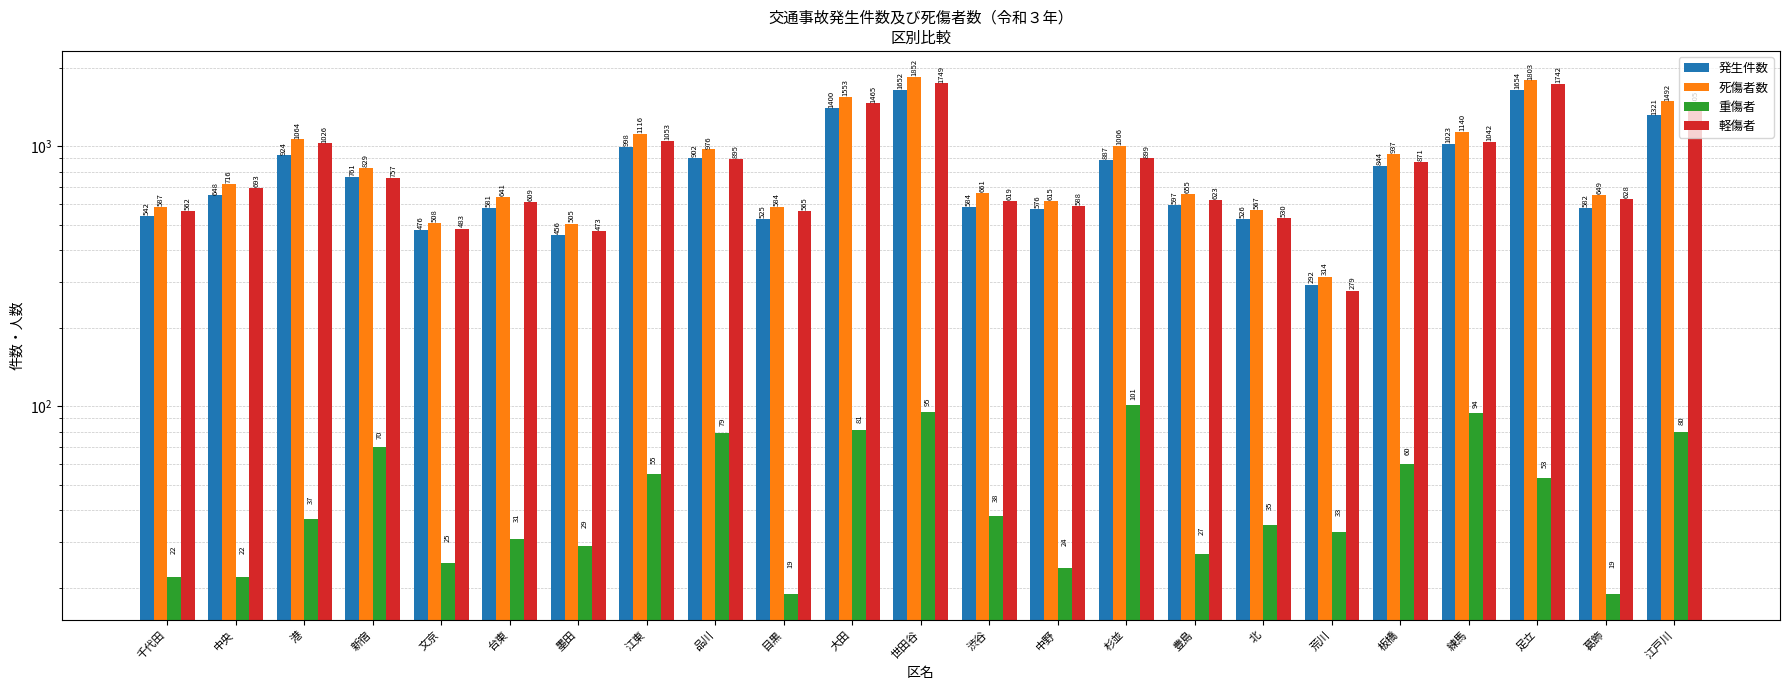

At which label does 重傷者 first exceed 37?

新宿